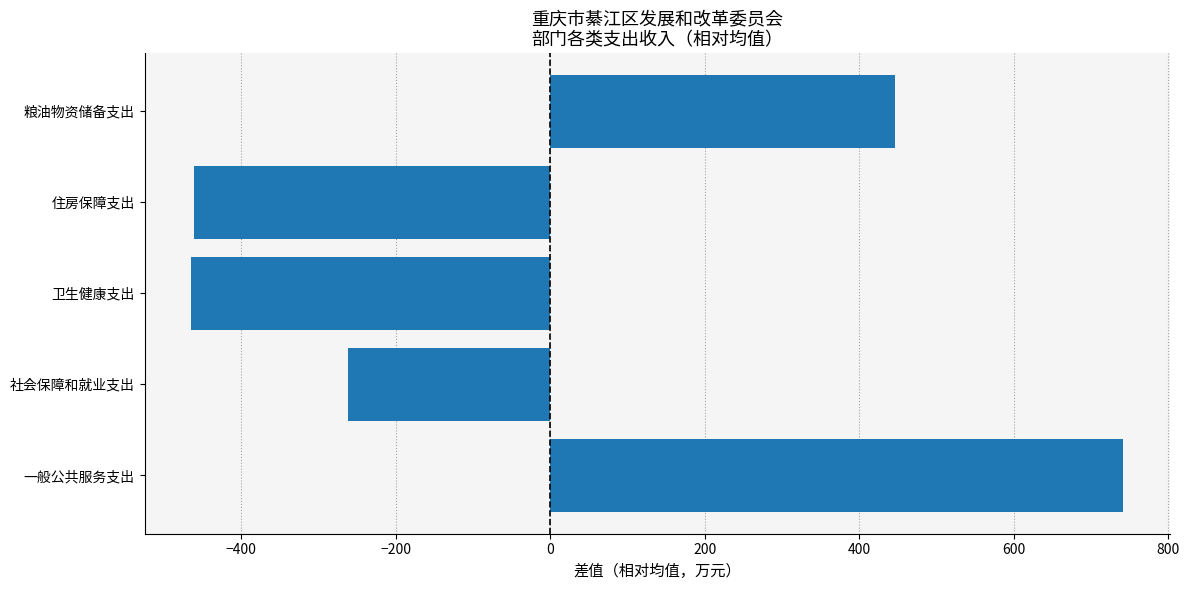

True or false: the data shows 446.2 at 粮油物资储备支出.

True